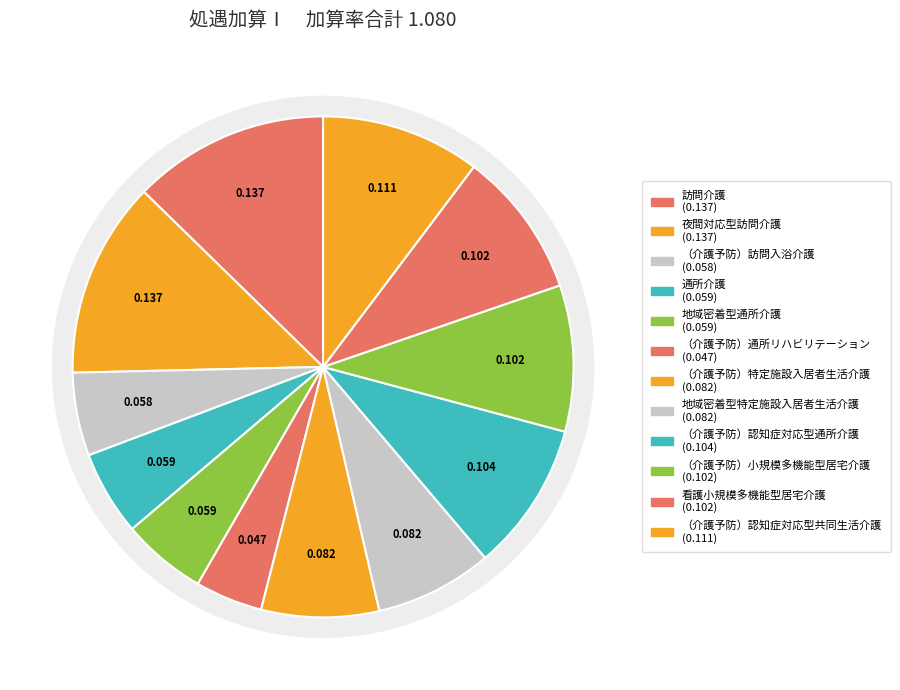

To the nearest percent, what is the combined percentage of 看護小規模多機能型居宅介護 and （介護予防）認知症対応型共同生活介護?

20%